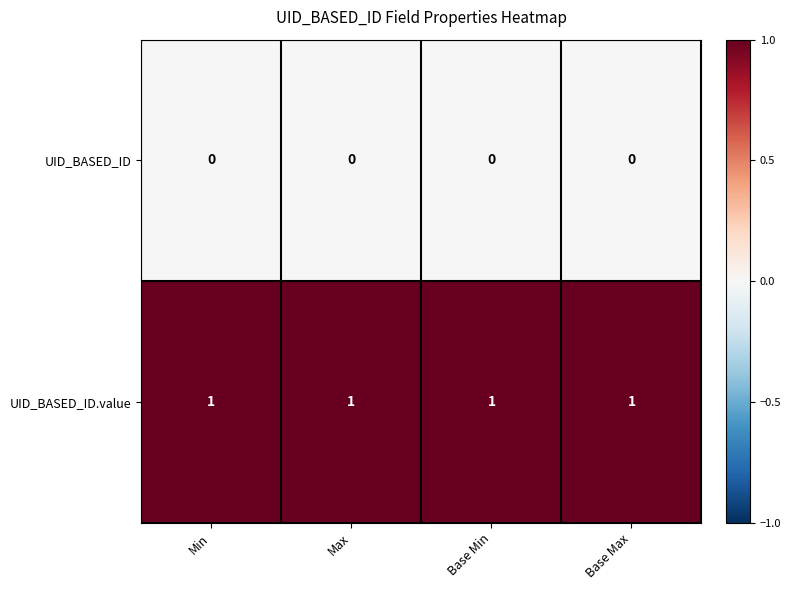

What is the sum of all UID_BASED_ID.value values?

4